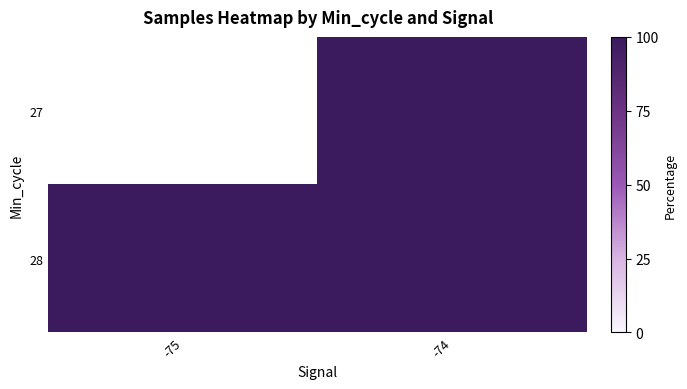

Count the number of data series in this chart.

2